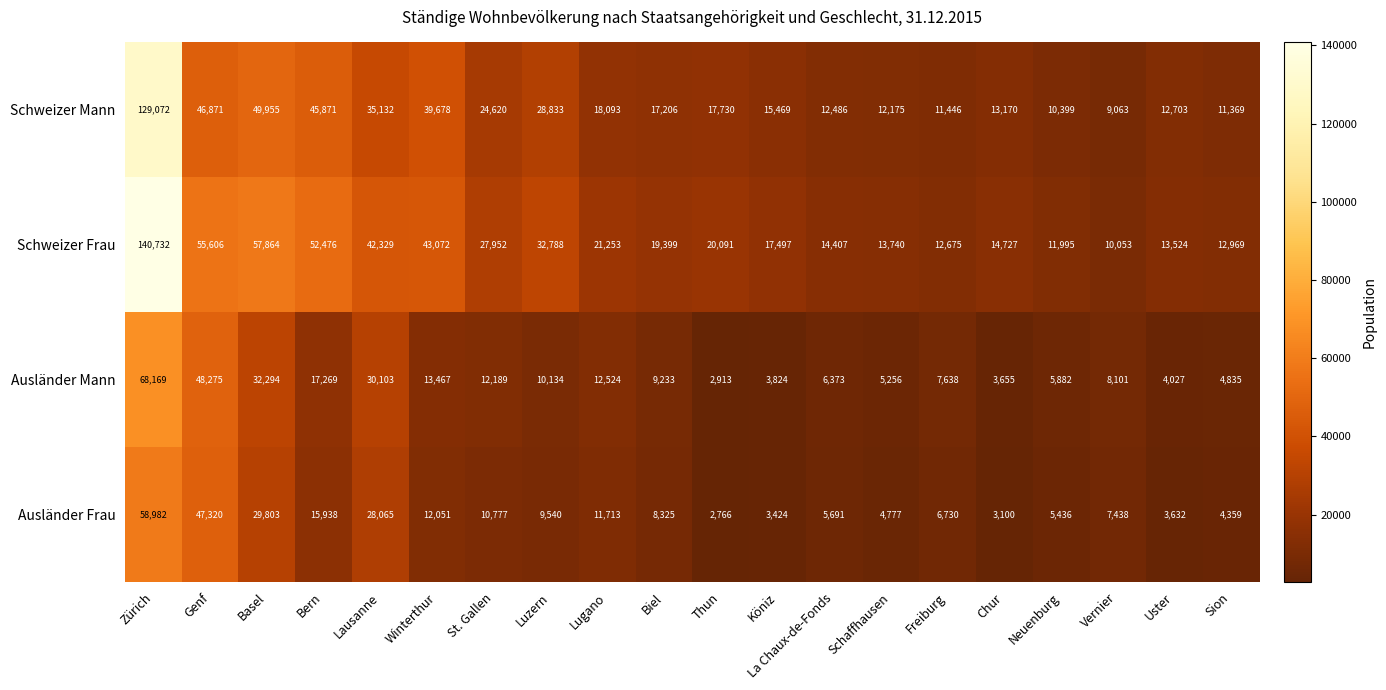

At how many categories does at least one series exceed 58621?

1